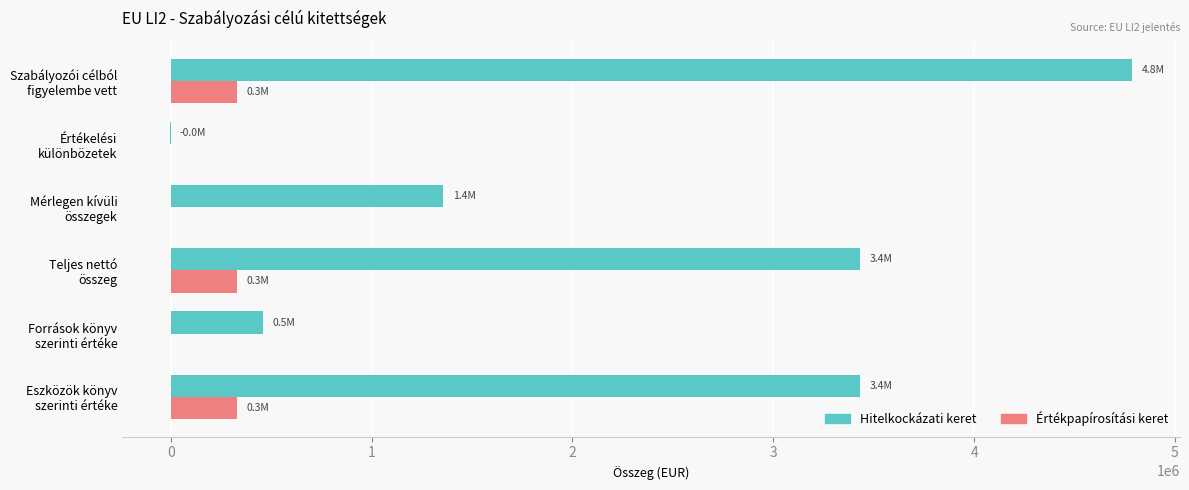

What is the highest value of the Hitelkockázati keret series?

4785966.9